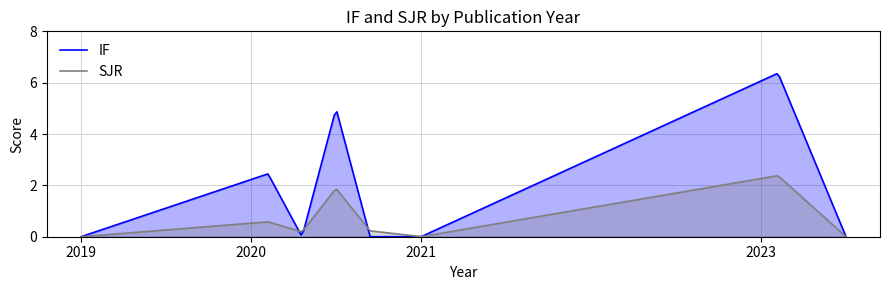

Which series changed the most between 2019 and 2023?

IF